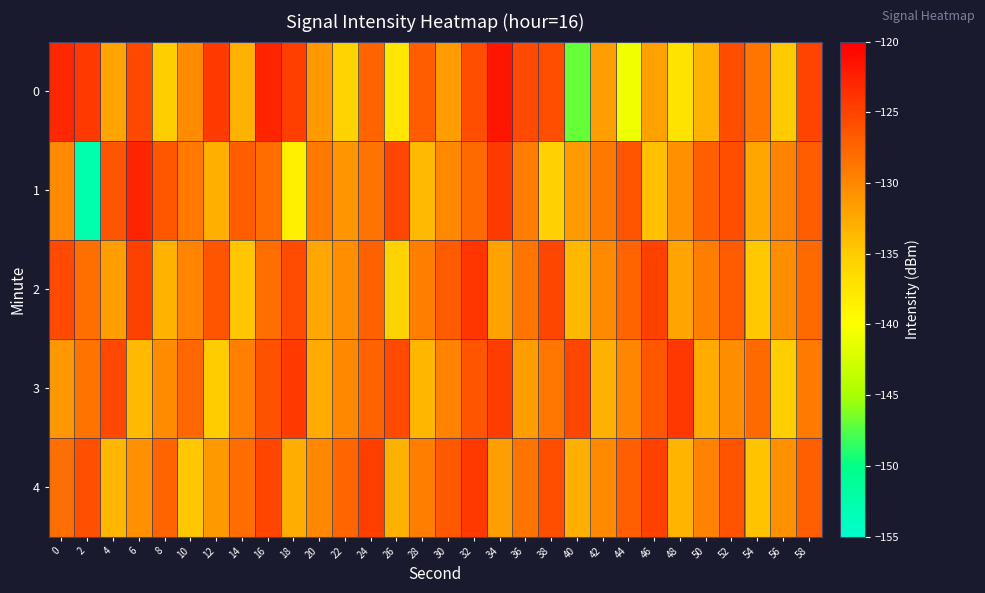

Reading left to right, what are all the values shown in this chart?

0: 0=-122.9	2=-124.4	4=-132.1	6=-125.4	8=-135.2	10=-130.3	12=-124.5	14=-133.0	16=-122.9	18=-124.8	20=-131.2	22=-135.8	24=-127.4	26=-137.5	28=-126.9	30=-131.6	32=-125.9	34=-121.7	36=-125.5	38=-125.9	40=-147.0	42=-131.6	44=-140.9	46=-131.9	48=-137.3	50=-133.1	52=-125.8	54=-128.7	56=-135.0	58=-124.9
1: 0=-130.2	2=-152.6	4=-126.4	6=-122.8	8=-126.5	10=-128.9	12=-132.9	14=-126.9	16=-127.9	18=-138.5	20=-129.0	22=-131.0	24=-128.5	26=-125.3	28=-133.7	30=-130.1	32=-127.8	34=-124.5	36=-129.2	38=-135.6	40=-131.4	42=-128.9	44=-126.3	46=-134.2	48=-130.7	50=-127.1	52=-125.8	54=-132.4	56=-129.6	58=-126.9
2: 0=-125.5	2=-128.3	4=-131.7	6=-124.9	8=-133.2	10=-129.8	12=-126.4	14=-134.5	16=-128.1	18=-125.7	20=-132.3	22=-130.6	24=-127.2	26=-135.8	28=-129.4	30=-126.8	32=-124.1	34=-131.9	36=-128.7	38=-125.3	40=-133.6	42=-130.2	44=-127.5	46=-124.8	48=-132.1	50=-129.3	52=-126.7	54=-134.9	56=-130.5	58=-127.9
3: 0=-131.2	2=-128.6	4=-125.4	6=-133.8	8=-130.3	10=-127.7	12=-135.1	14=-129.5	16=-126.1	18=-124.4	20=-132.7	22=-130.0	24=-127.3	26=-125.6	28=-133.4	30=-129.7	32=-126.3	34=-124.6	36=-131.5	38=-128.8	40=-125.2	42=-133.1	44=-129.9	46=-126.5	48=-124.2	50=-132.6	52=-130.4	54=-127.8	56=-135.3	58=-129.1
4: 0=-128.2	2=-125.9	4=-133.5	6=-130.8	8=-127.4	10=-134.7	12=-131.3	14=-128.0	16=-125.1	18=-132.8	20=-130.1	22=-127.6	24=-124.7	26=-133.0	28=-129.3	30=-126.6	32=-124.3	34=-131.7	36=-128.5	38=-125.8	40=-132.9	42=-130.2	44=-127.1	46=-124.9	48=-133.3	50=-129.6	52=-126.2	54=-134.4	56=-130.7	58=-127.0